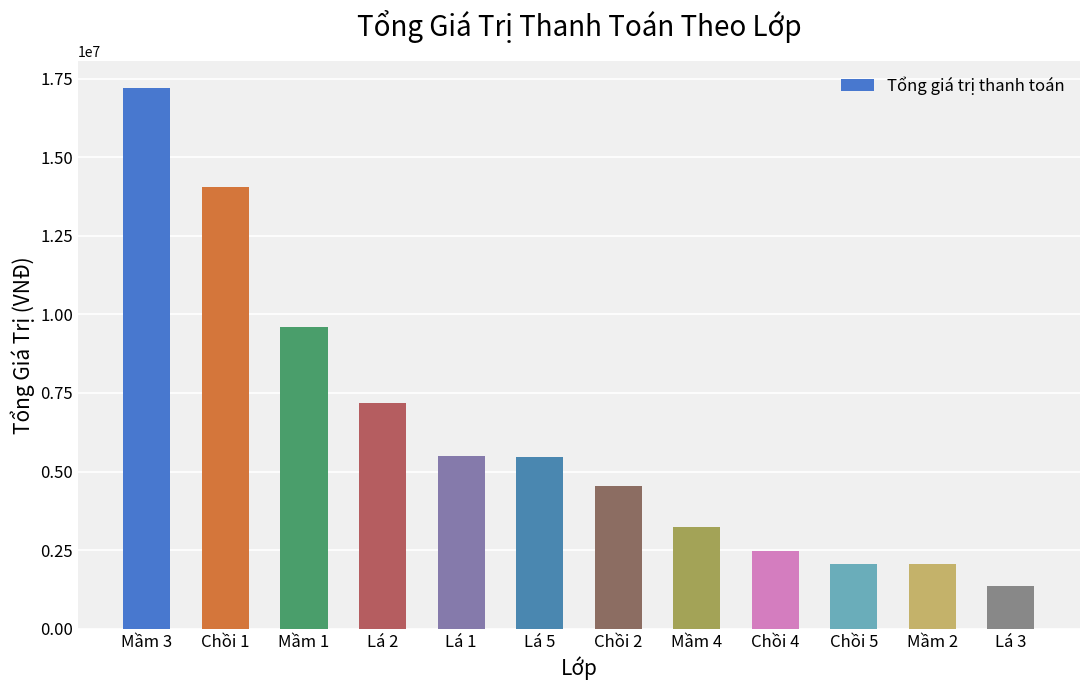

At which label is the value closest to 9285500?

Mầm 1